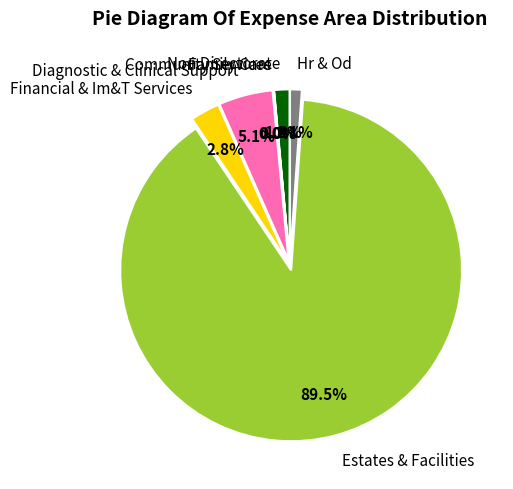

Count the number of slices in the pie.

7